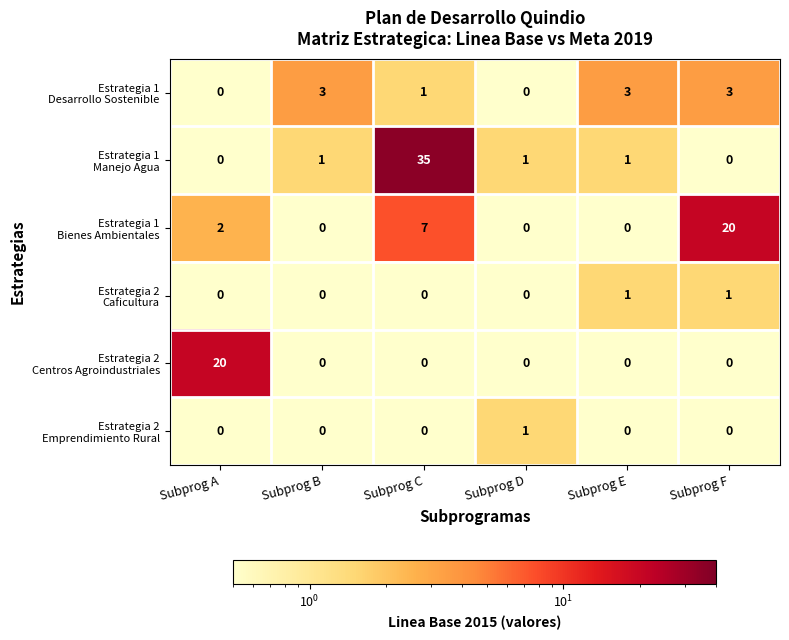

What is the minimum value shown in the chart?

0